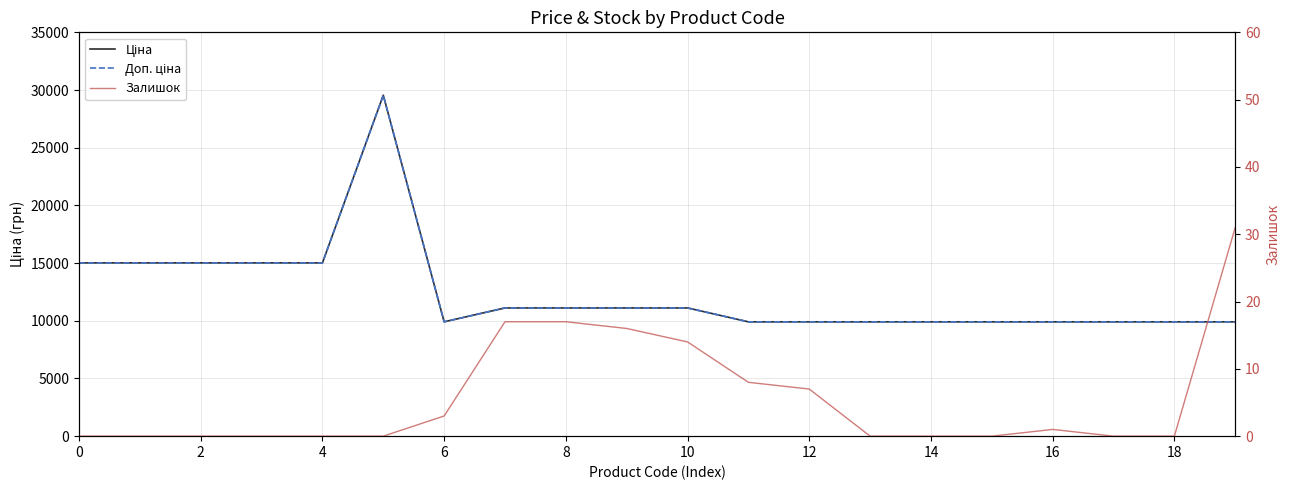

Reading right to left, transcribe all the data shown in this chart.

Ціна: 9908.5	9908.5	9908.5	9908.5	9908.5	9908.5	9908.5	9908.5	9908.5	11113.6	11113.6	11113.6	11113.6	9908.5	29548.9	15019.2	15019.2	15019.2	15019.2	15019.2
Доп. ціна: 9908.5	9908.5	9908.5	9908.5	9908.5	9908.5	9908.5	9908.5	9908.5	11113.6	11113.6	11113.6	11113.6	9908.5	29548.9	15019.2	15019.2	15019.2	15019.2	15019.2
Залишок: 31.0	0.0	0.0	1.0	0.0	0.0	0.0	7.0	8.0	14.0	16.0	17.0	17.0	3.0	0.0	0.0	0.0	0.0	0.0	0.0